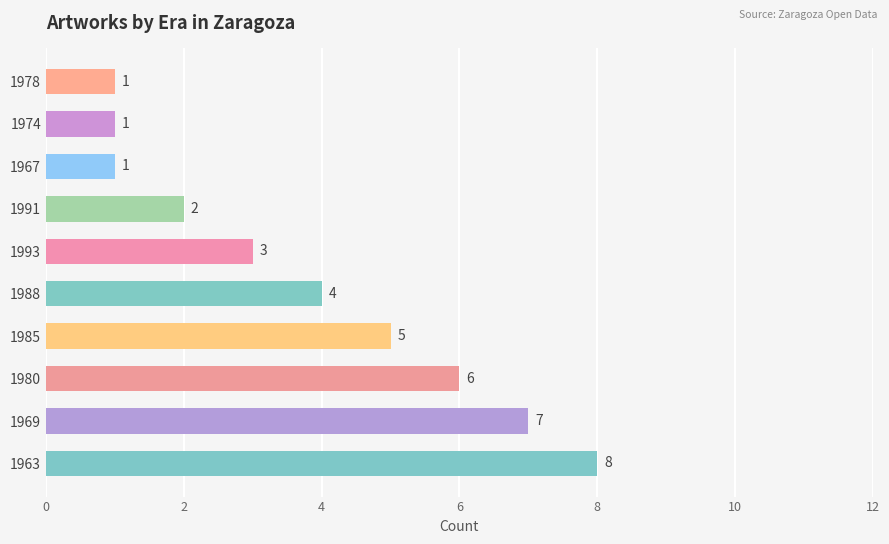

The chart shows a value of 4 at 1963. True or false?

False